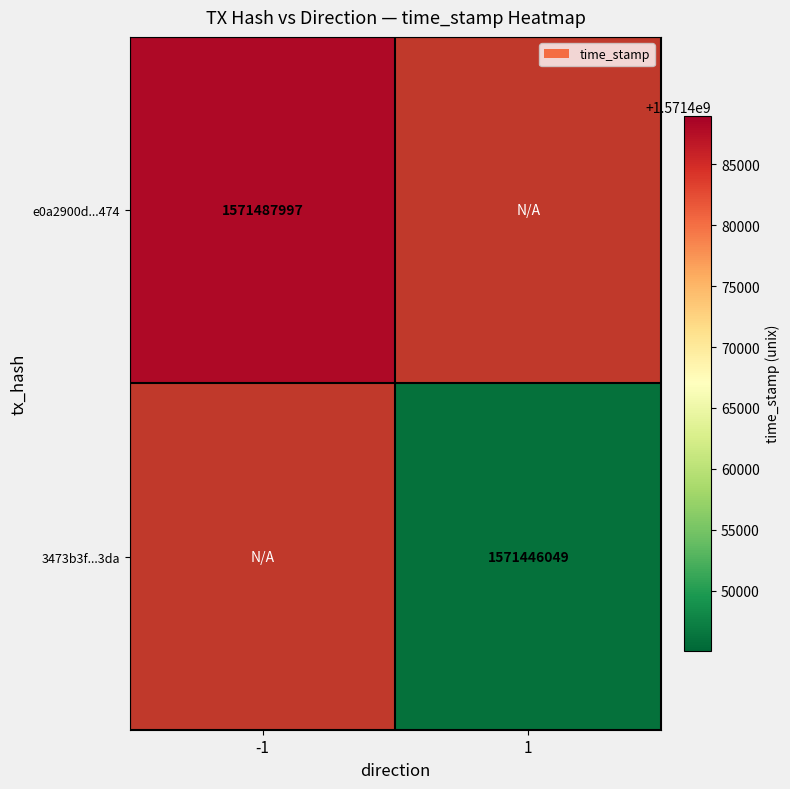

Is it true that 3473b3f...3da equals 1571446049 at 1?

True